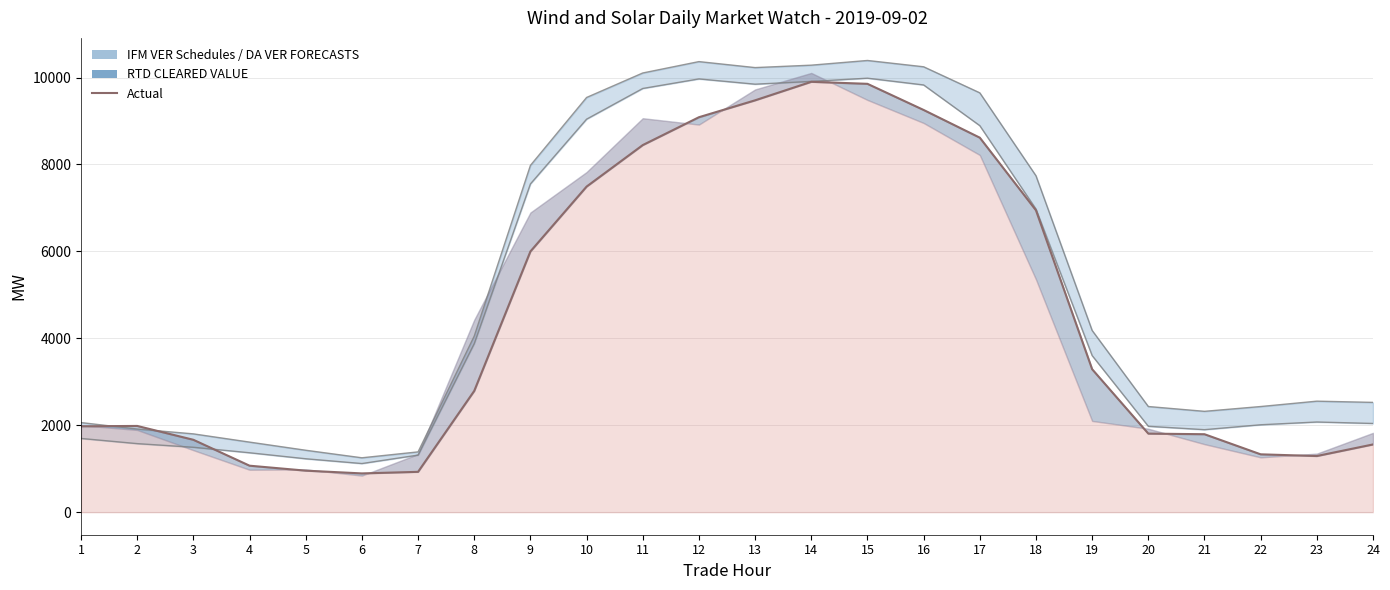

What is the difference between the maximum and second lowest values?

8974.0